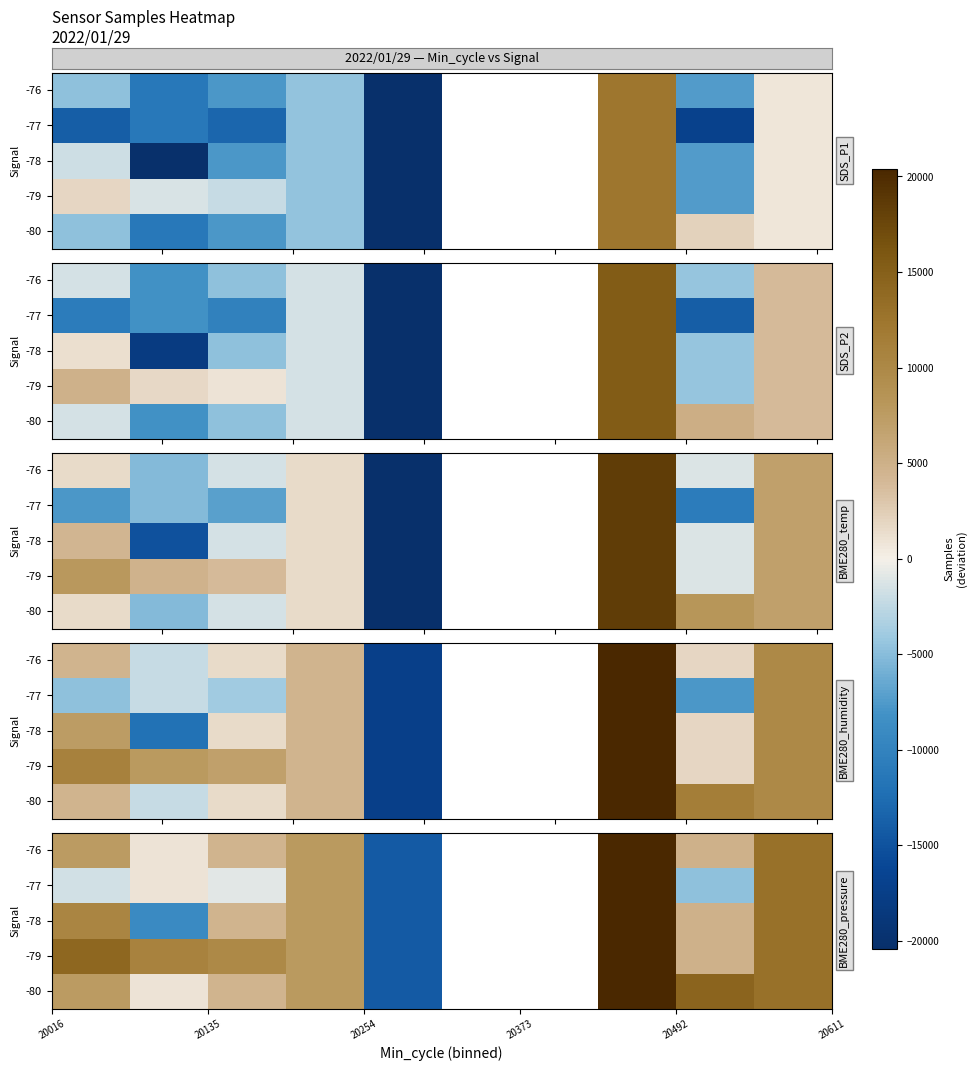

Between 20135 and 20373, which is larger?

20373